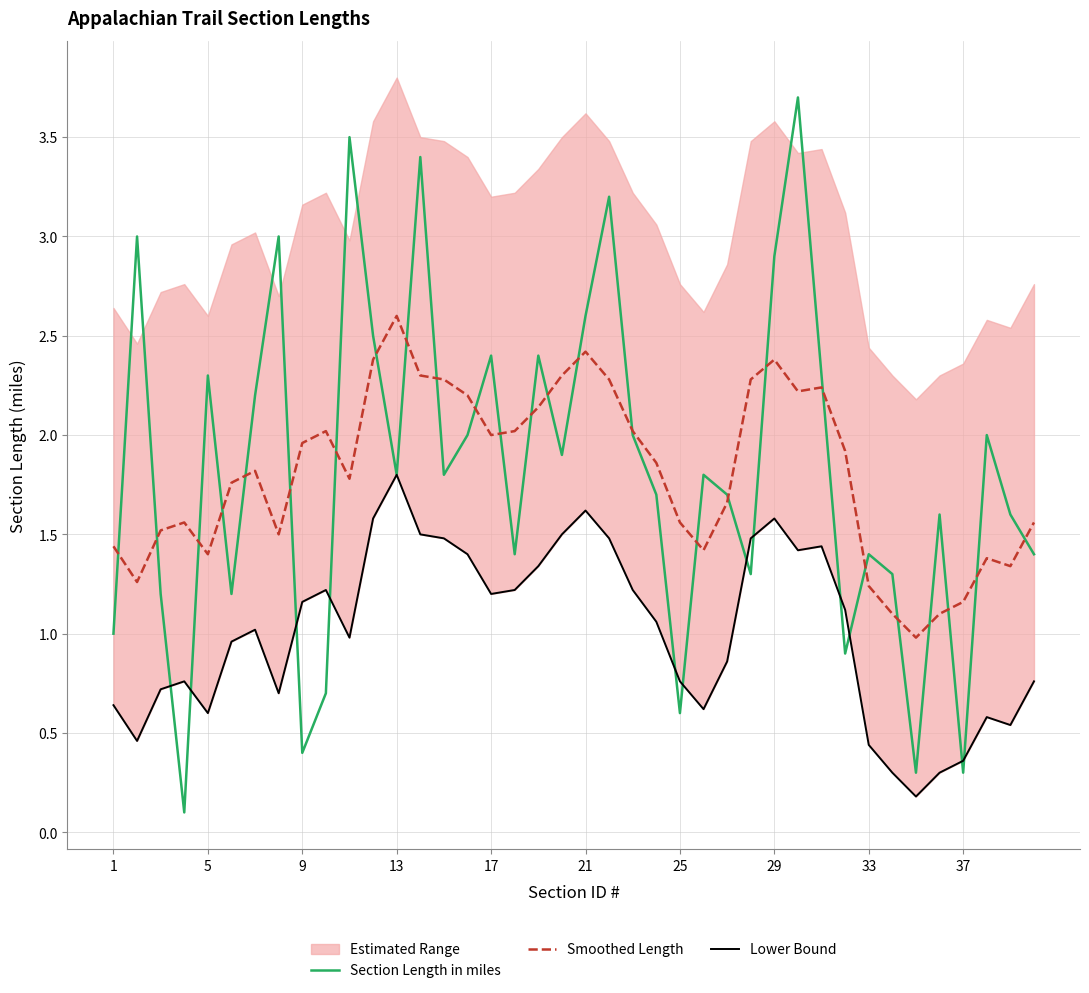

True or false: Smoothed Length has more than 0 interior local peaks.

True